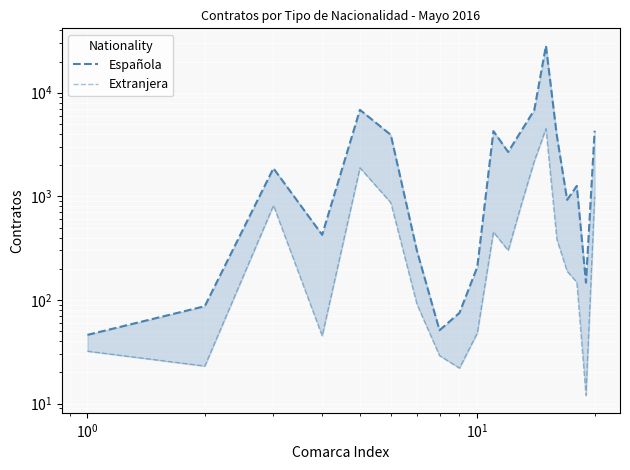

Count the number of data series in this chart.

2